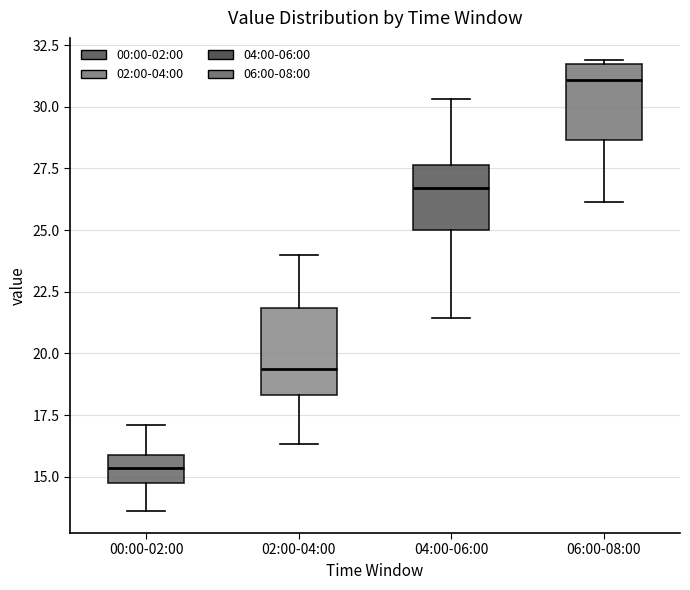

Reading left to right, read every box against the y-axis: the position of its median line, the range the box covers, and the ends of its whiskers. The values are not printed on the chart, so give them approximately, as read against the axis.

00:00-02:00: median 15.5, box 14.5 to 16.0, whiskers 13.5 to 17.0
02:00-04:00: median 19.5, box 18.5 to 22.0, whiskers 16.5 to 24.0
04:00-06:00: median 26.5, box 25.0 to 27.5, whiskers 21.5 to 30.5
06:00-08:00: median 31.0, box 28.5 to 31.5, whiskers 26.0 to 32.0